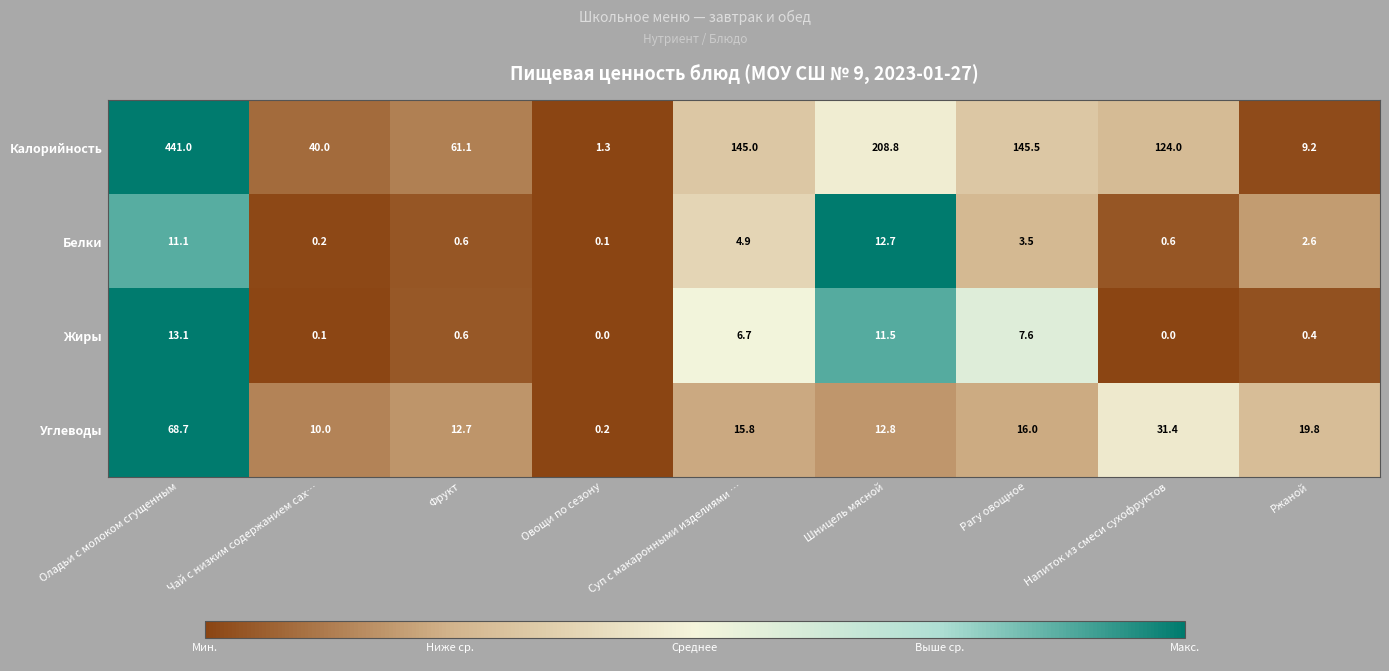

At how many categories does at least one series exceed 0?

9